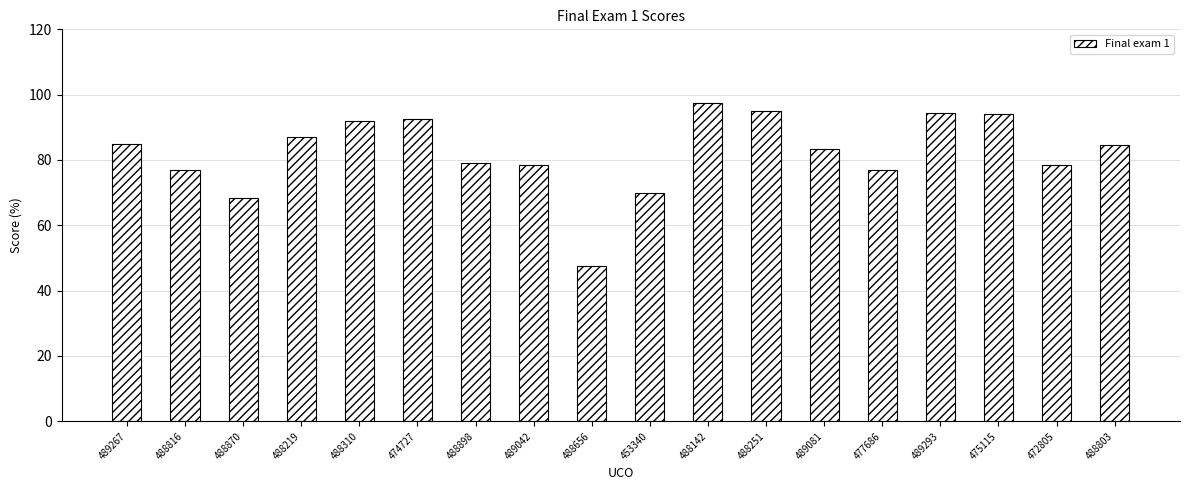

What position from the right is 488310?

14